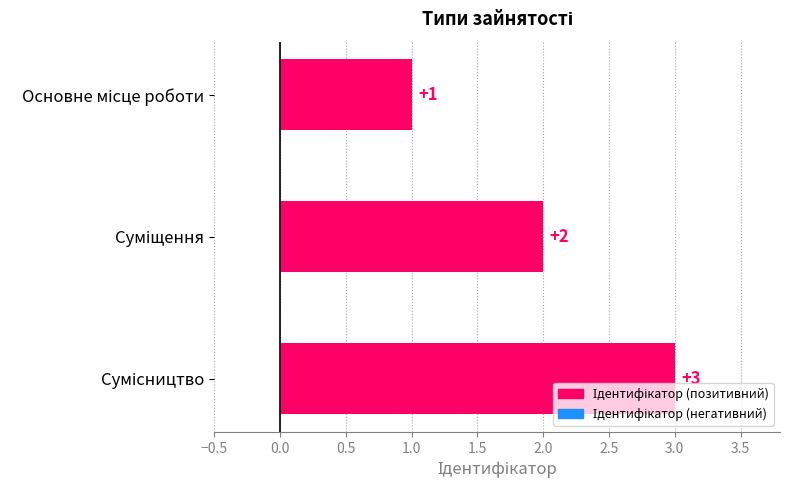

What is the sum of all values?

6